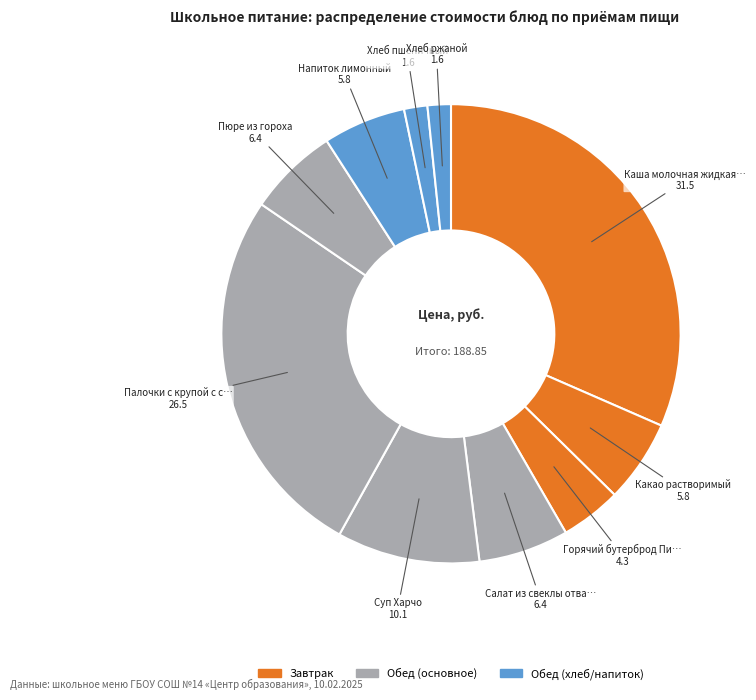

How many segments does this pie chart have?

10